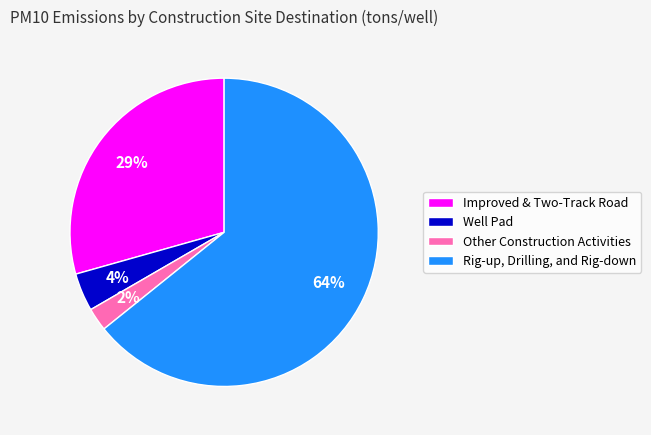

To the nearest percent, what percentage of the pie is Other Construction Activities?

2%